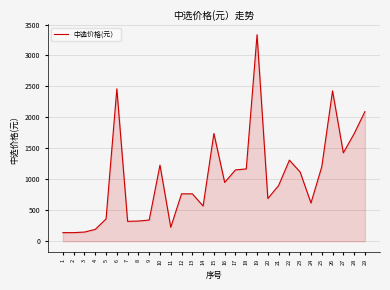

Approximately how many times larger is the value at 16 compared to 4?

5.0